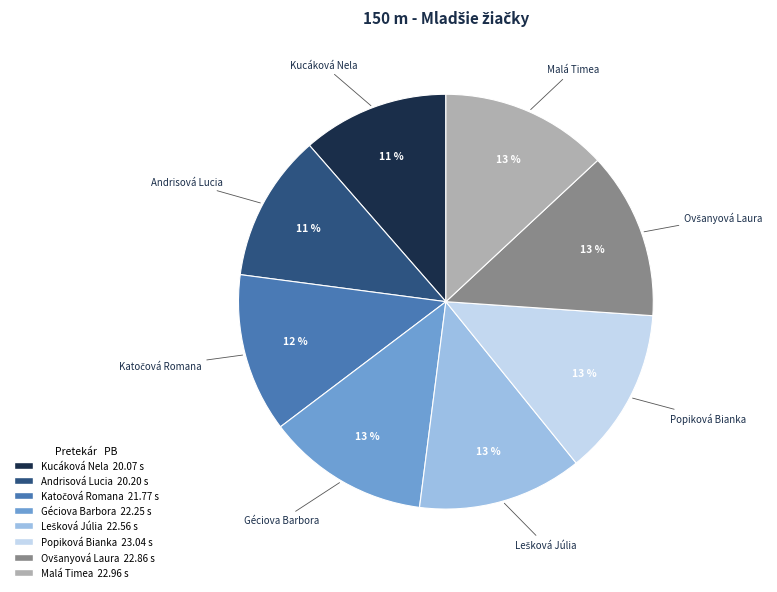

The Popiková Bianka slice represents 8% of the pie. True or false?

False